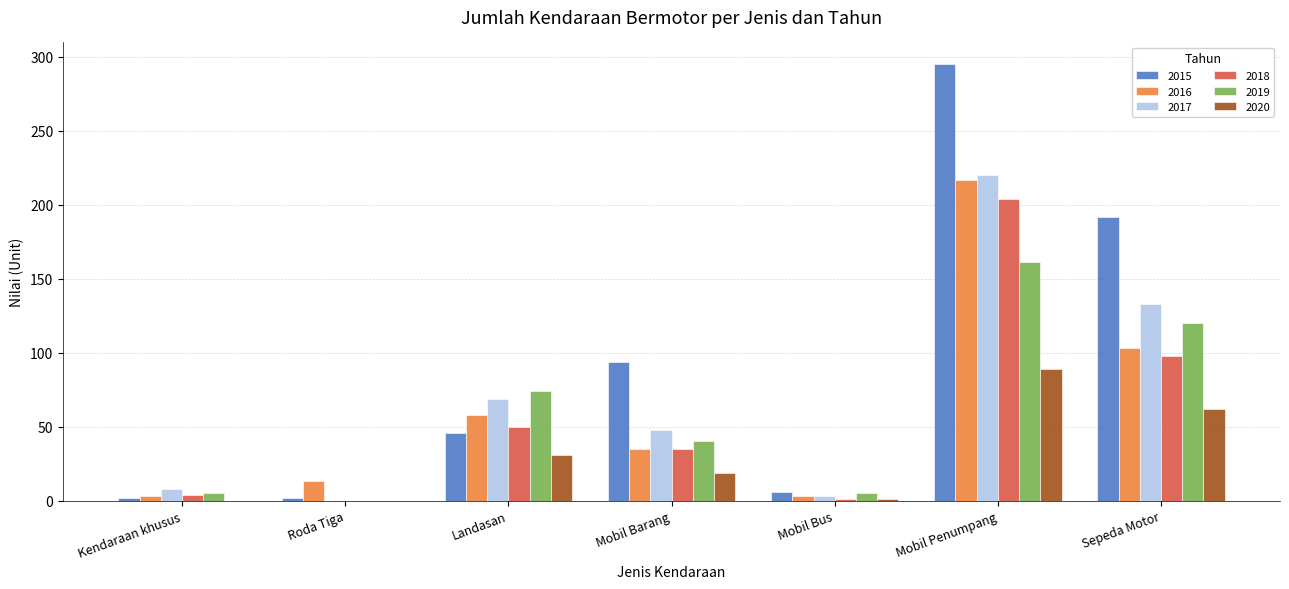

At which label is 2016 closest to 110?

Sepeda Motor